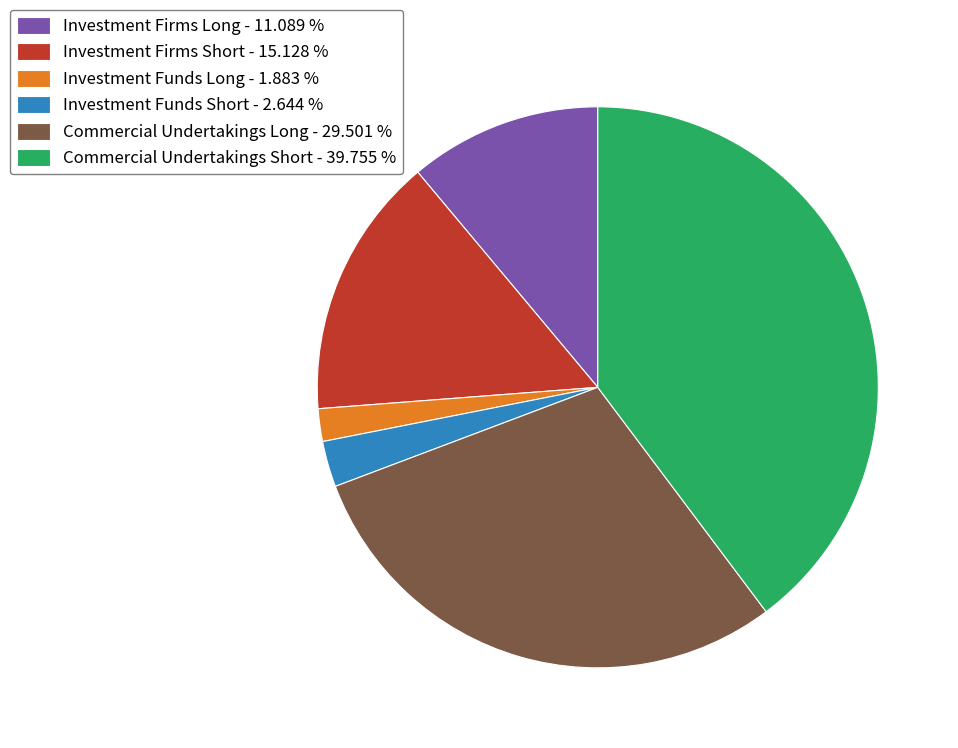

Between Commercial Undertakings Long and Investment Firms Long, which is larger?

Commercial Undertakings Long